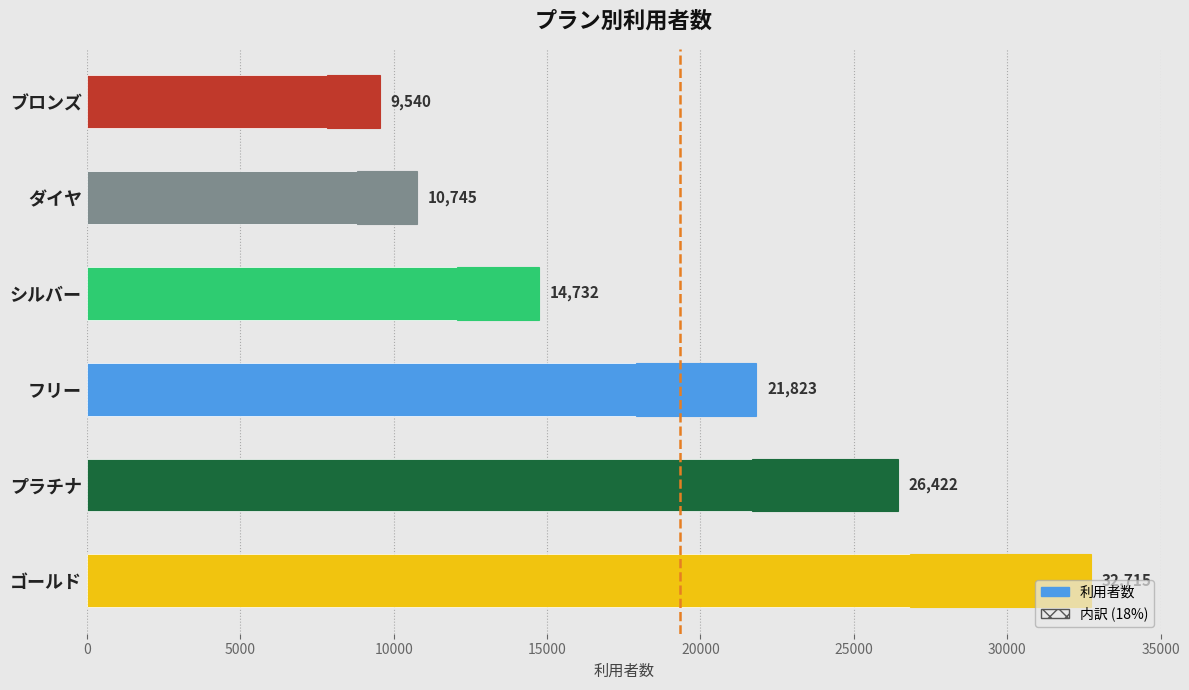

What is the difference between the values at フリー and ブロンズ?

12283